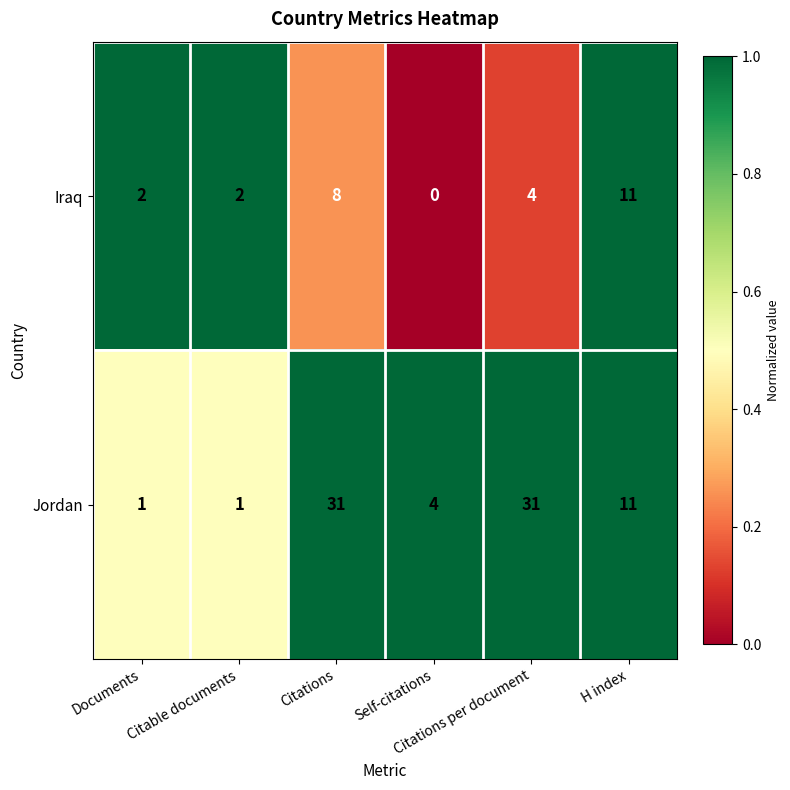

Count the number of categories in the chart.

6